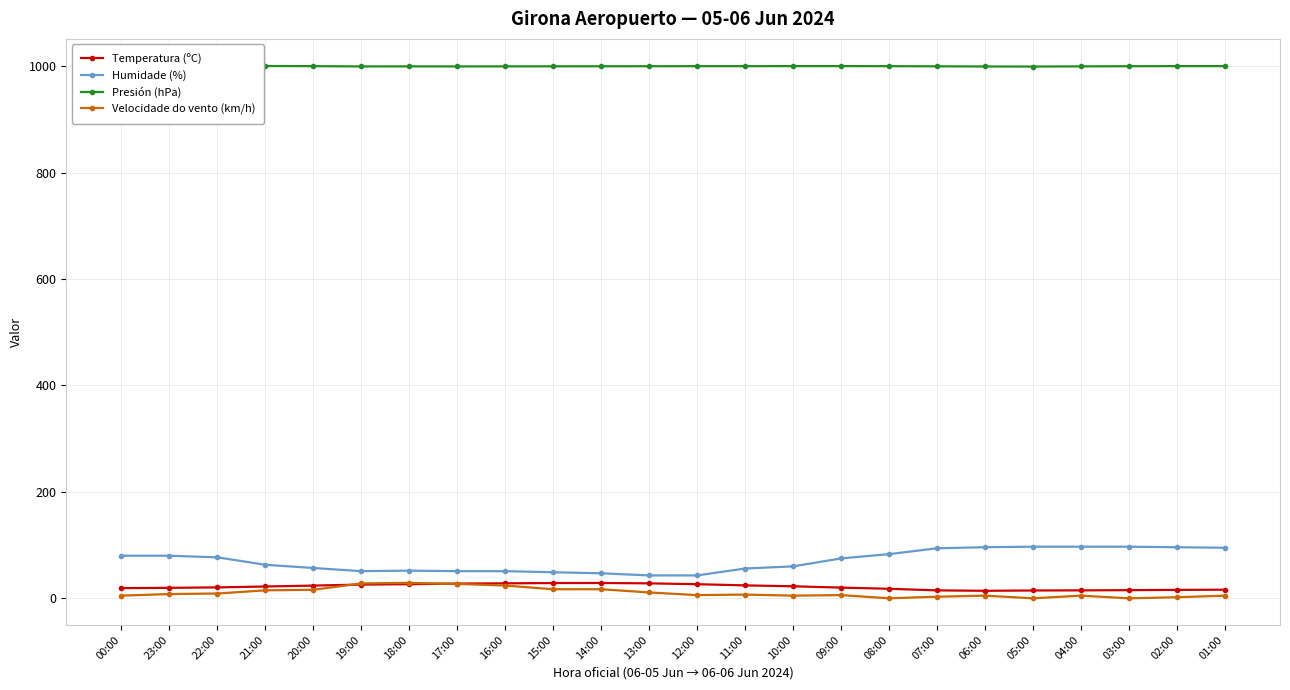

What is the label of the 20th point from the left?

05:00